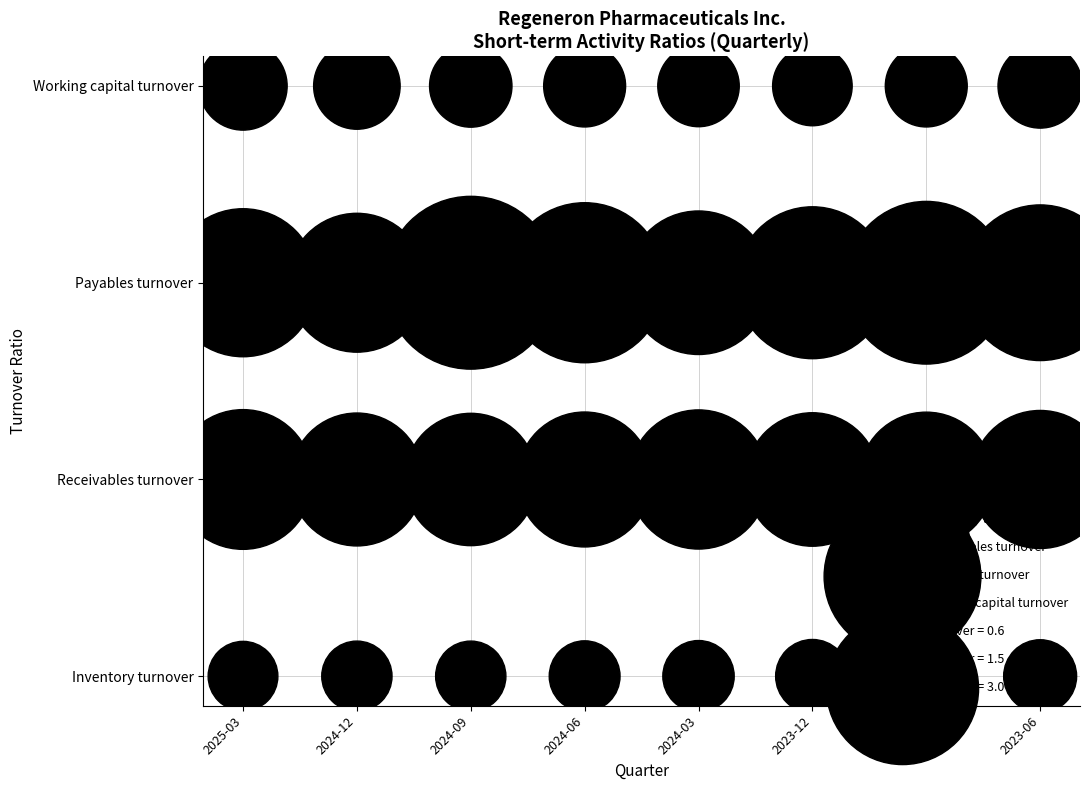

At how many categories does at least one series exceed 2?

8